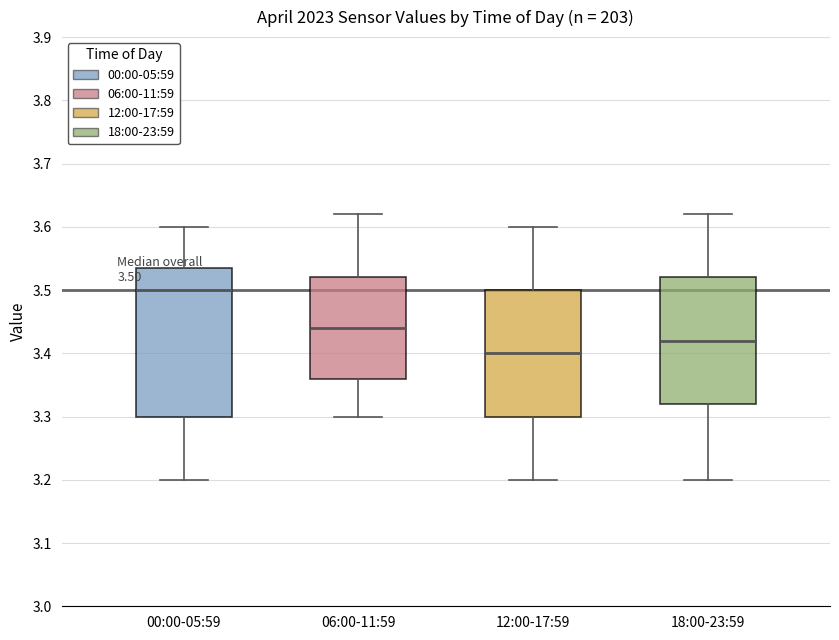

Which box is the tallest, from its lower edge to its upper edge?

00:00-05:59